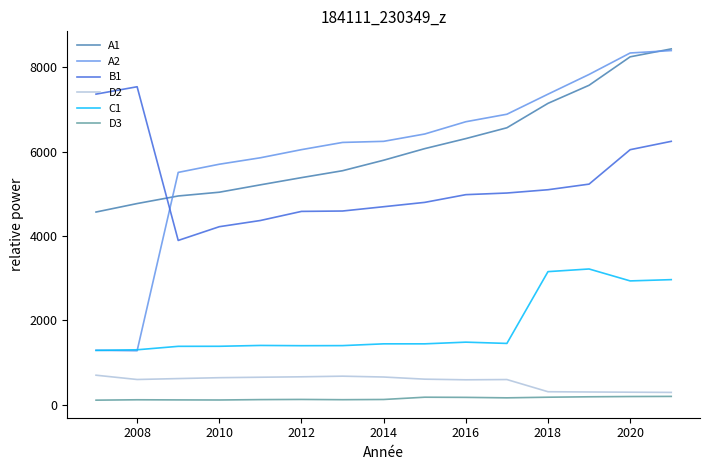

Does the chart have visible grid lines?

No